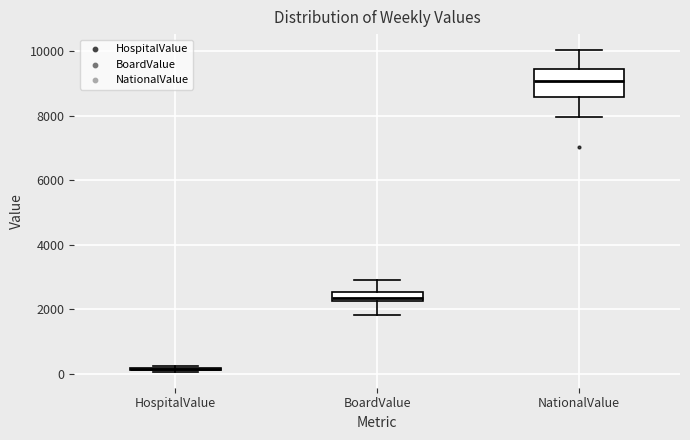

Comparing the boxes themselves (not the whiskers), which one is the tallest?

NationalValue